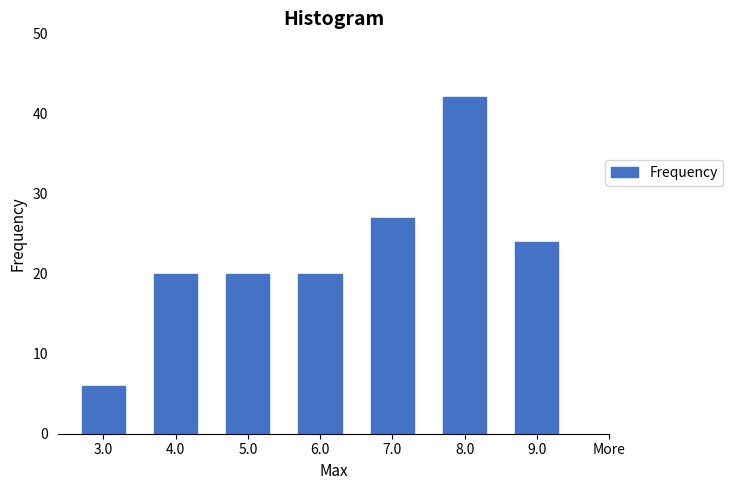

Reading left to right, extract all data points from this chart.

6	20	20	20	27	42	24